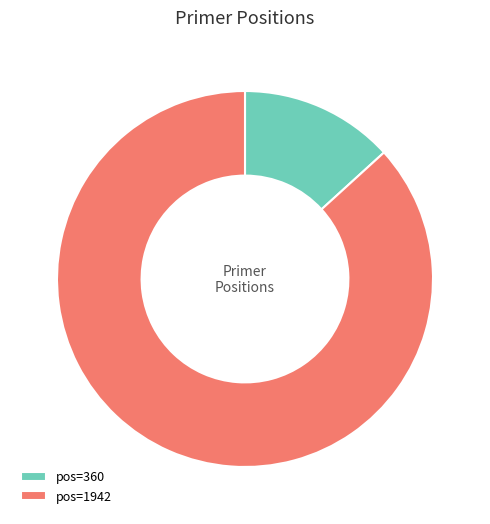

Rank the categories by value from lowest to highest.

pos=360, pos=1942